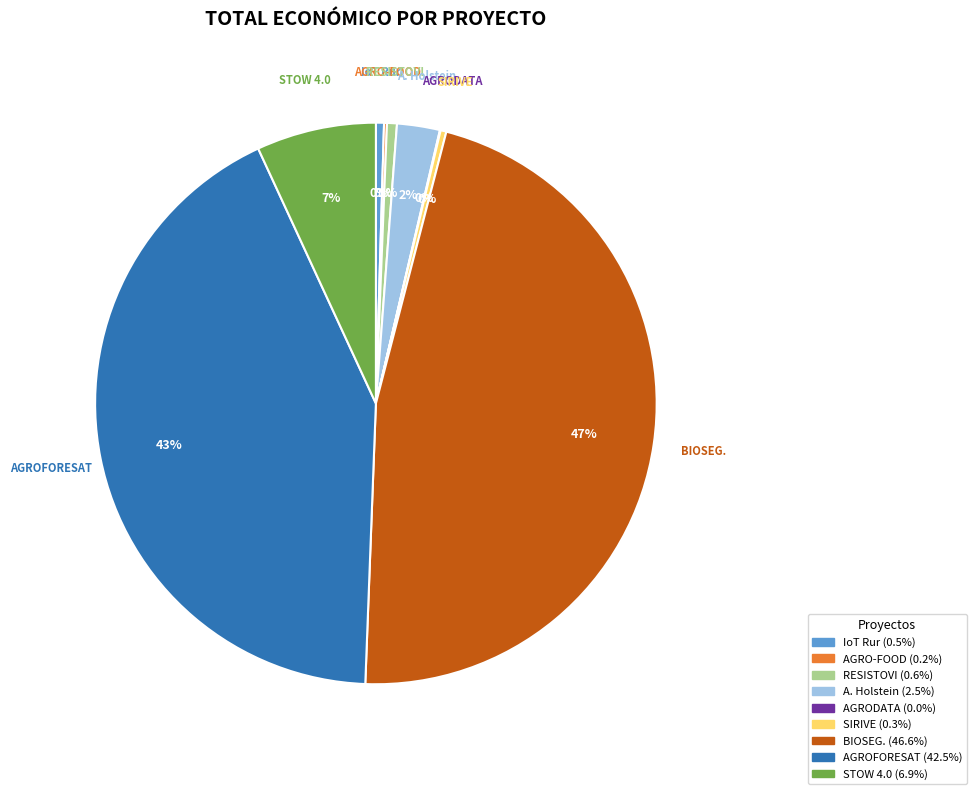

To the nearest percent, what is the average slice percentage?

11%